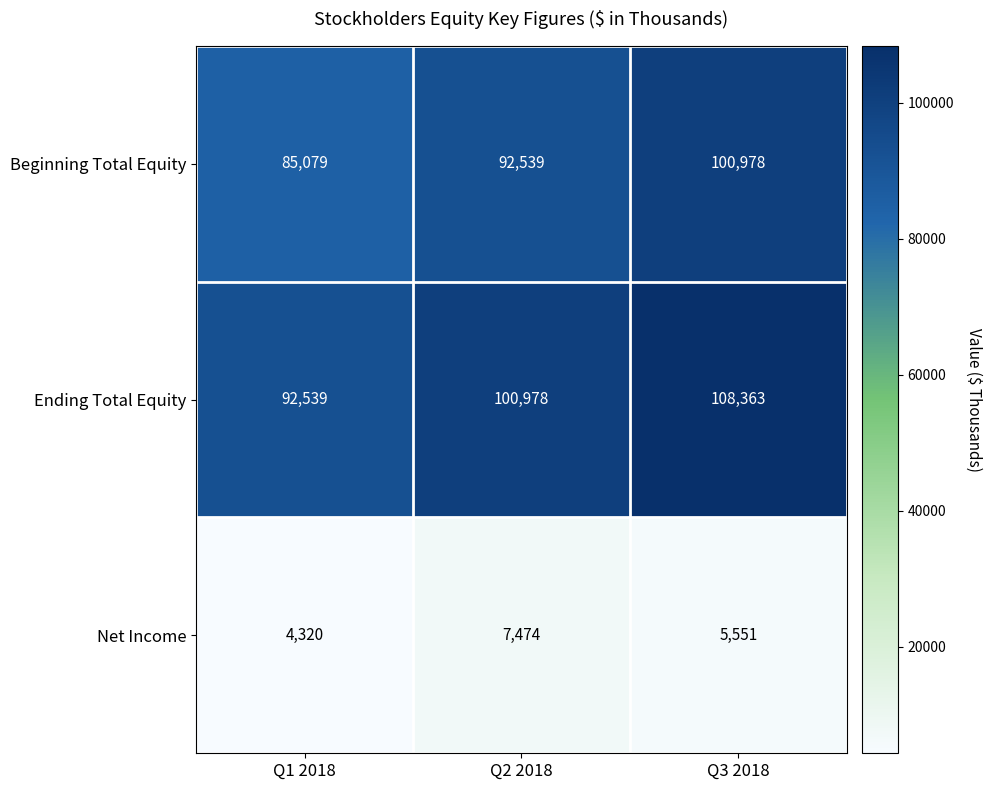

Reading left to right, what are all the values shown in this chart?

Beginning Total Equity: 85079	92539	100978
Ending Total Equity: 92539	100978	108363
Net Income: 4320	7474	5551